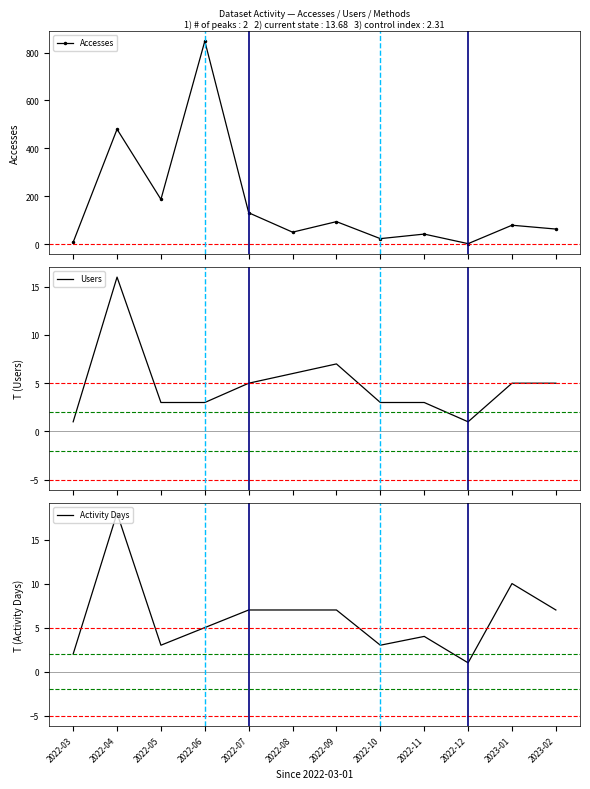

Which category has the lowest value in the Users series?

2022-03